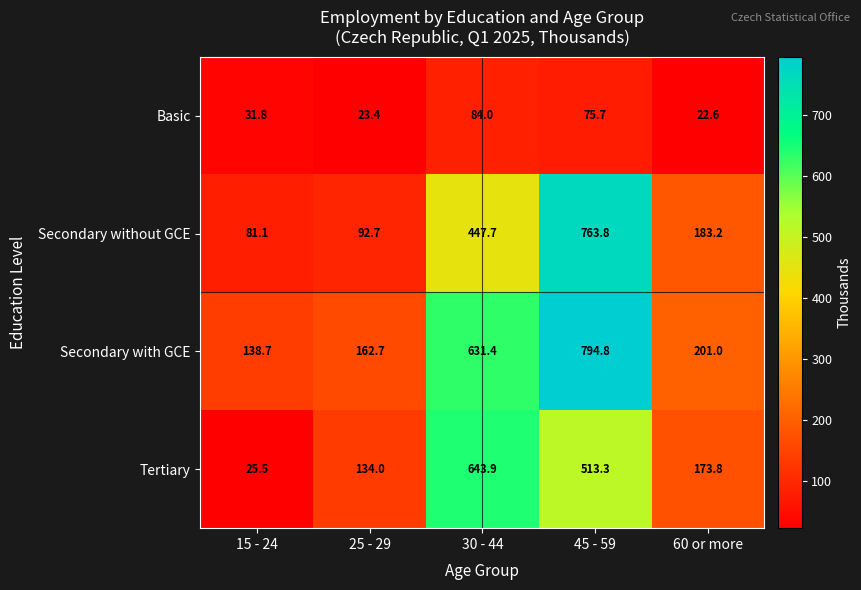

What is the difference between the Basic values at 25 - 29 and 30 - 44?

60.6